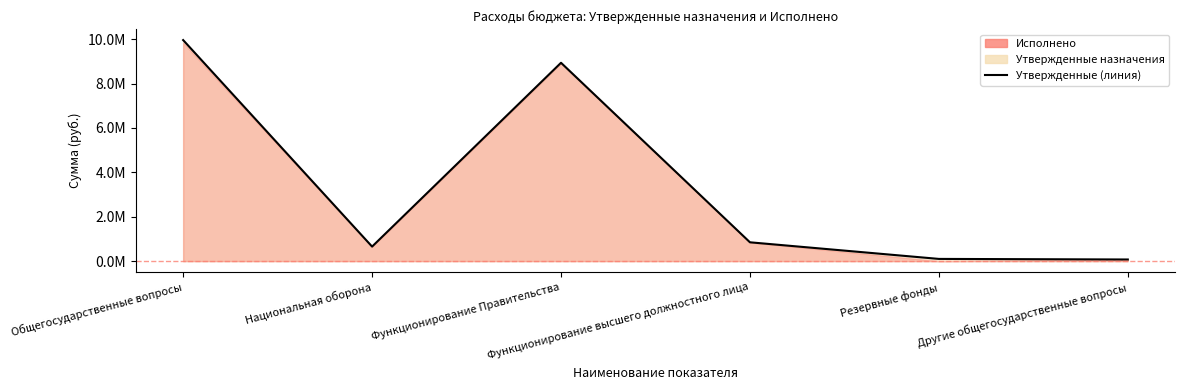

What is the change in value from Функционирование высшего должностного лица to Резервные фонды?

-748685.2